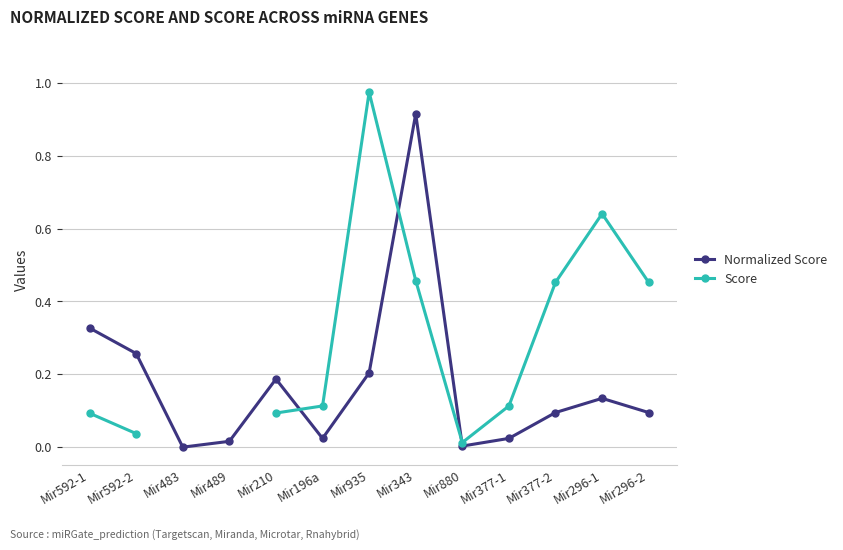

The value of Normalized Score at Mir296-1 is 0.2. True or false?

False